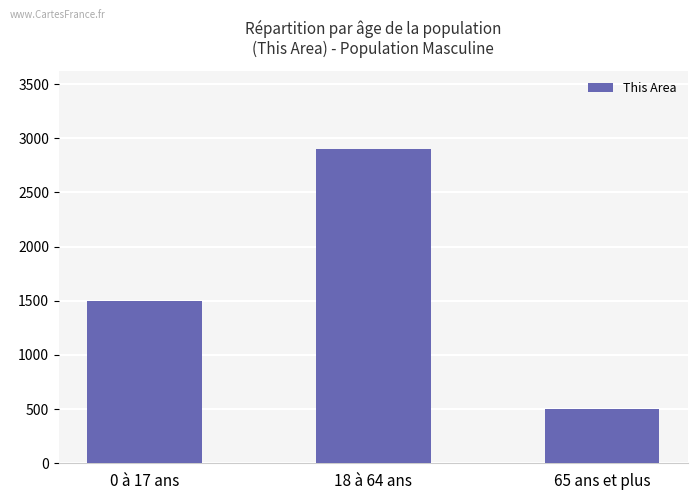

List the labels in order of value, smallest first.

65 ans et plus, 0 à 17 ans, 18 à 64 ans